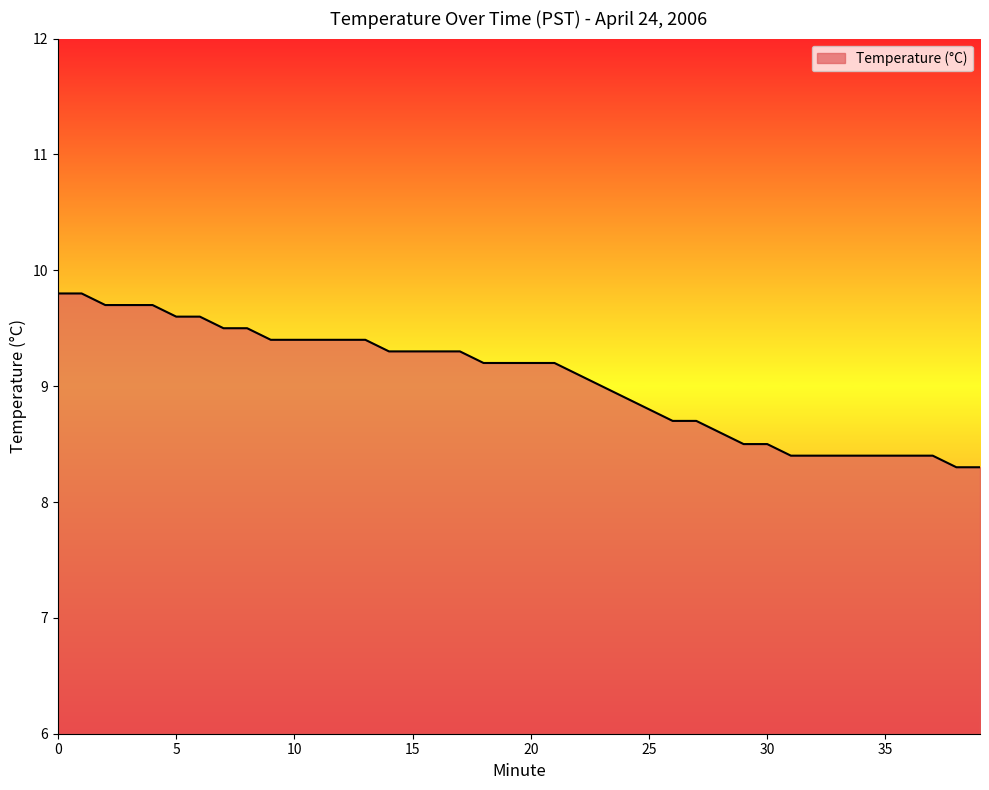

What is the difference between the second highest and second lowest values?

1.5